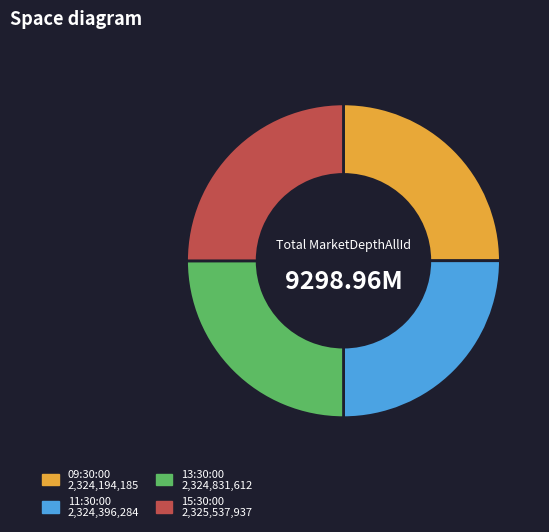

Approximately how many times larger is the value at 09:30:00 2,324,194,185 compared to 11:30:00 2,324,396,284?

1.0